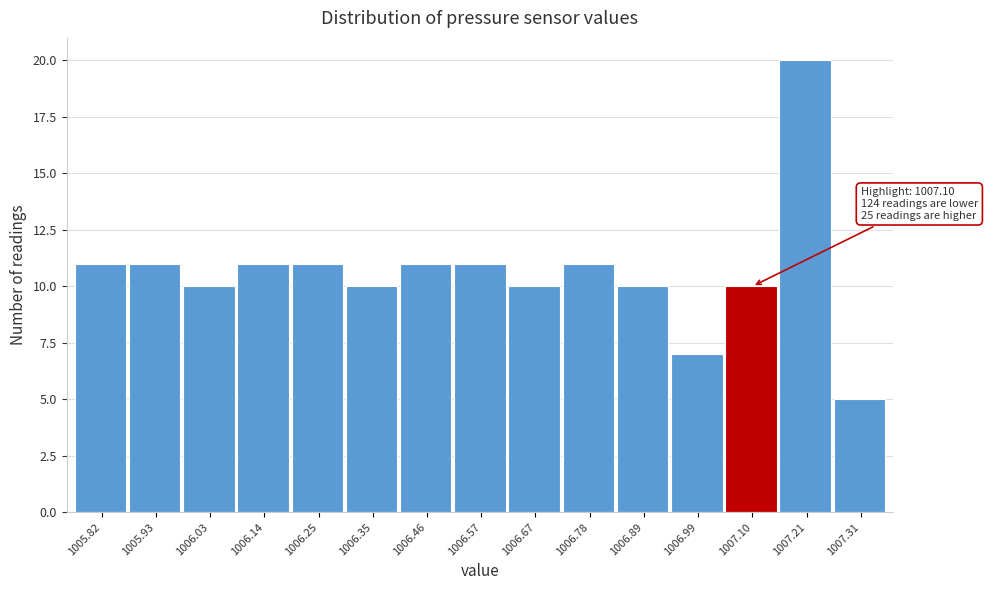

Reading left to right, extract all data points from this chart.

11	11	10	11	11	10	11	11	10	11	10	7	10	20	5